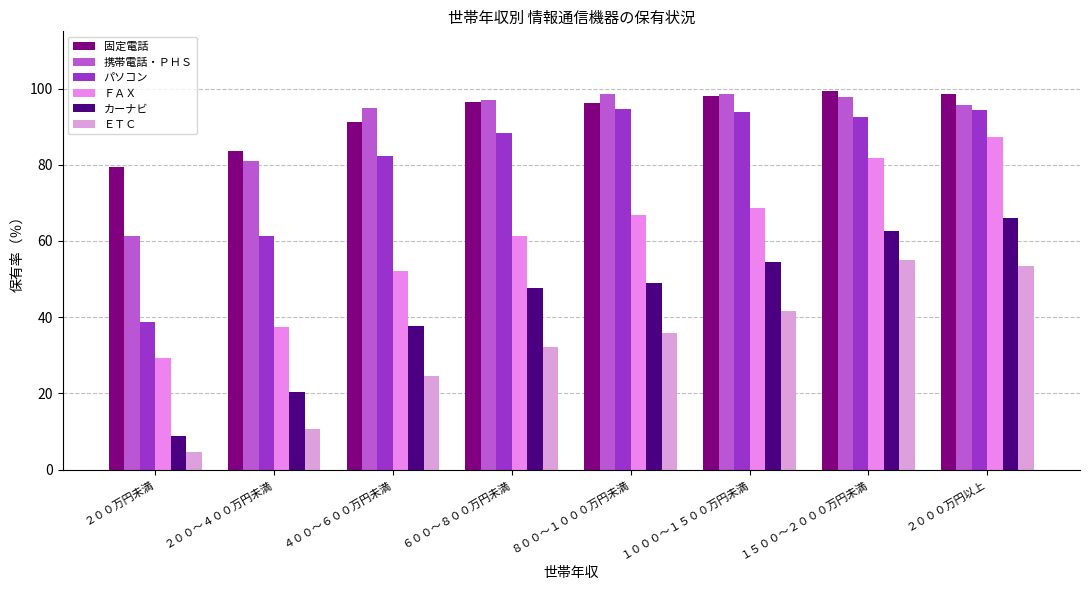

Between ２００万円未満 and １０００～１５００万円未満, which series saw the biggest shift?

パソコン